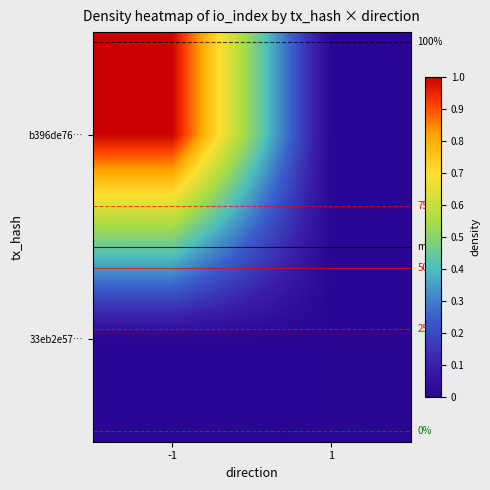

How many distinct data groups are displayed?

2